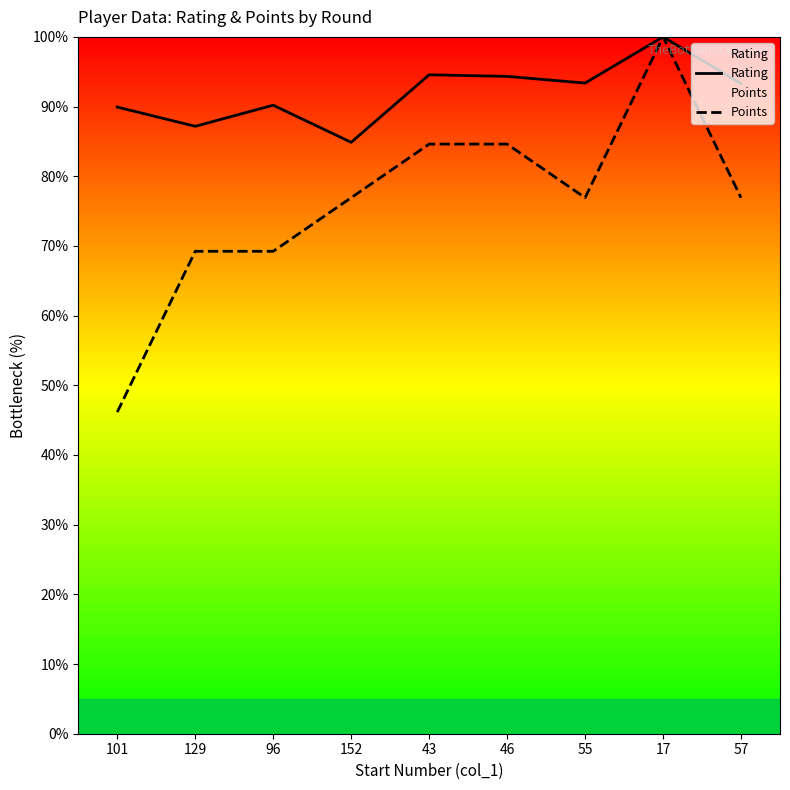

What is the greatest value displayed?

100.0